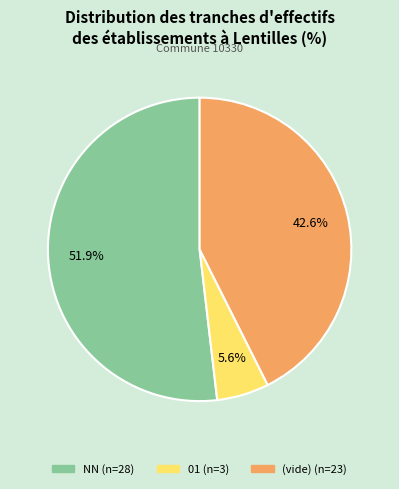

Is there a majority slice in this chart?

Yes